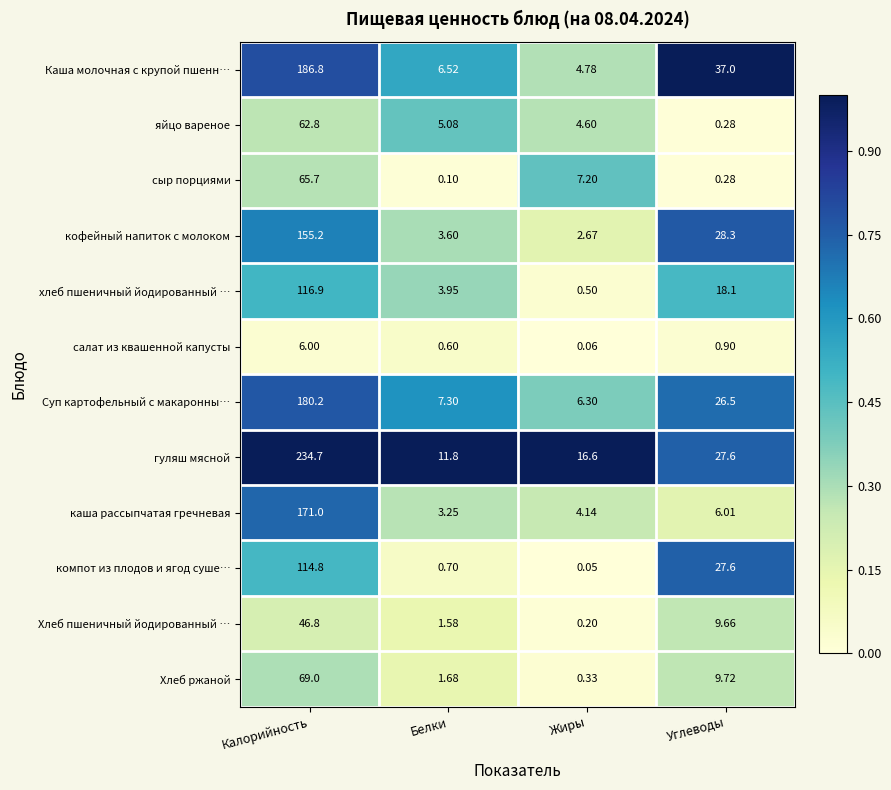

Which category has the lowest value in the яйцо вареное series?

Углеводы